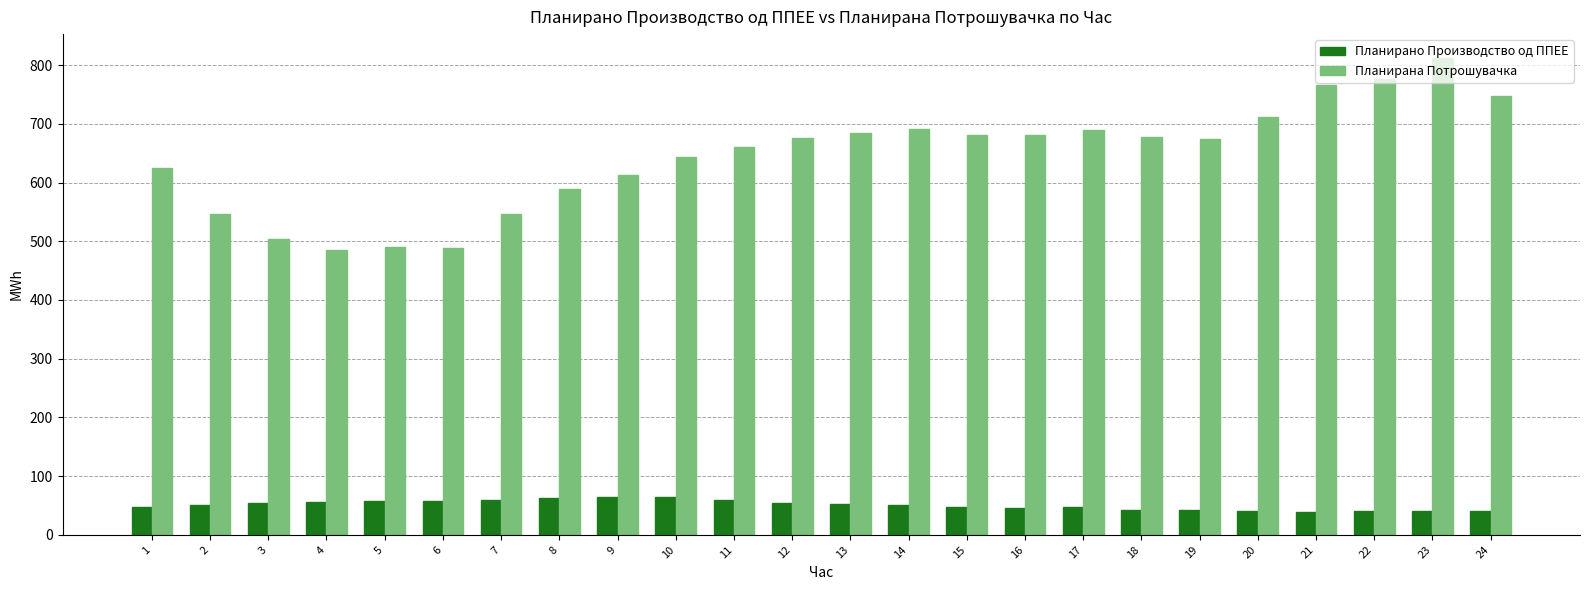

Where is Планирана Потрошувачка nearest to the value 648?

10